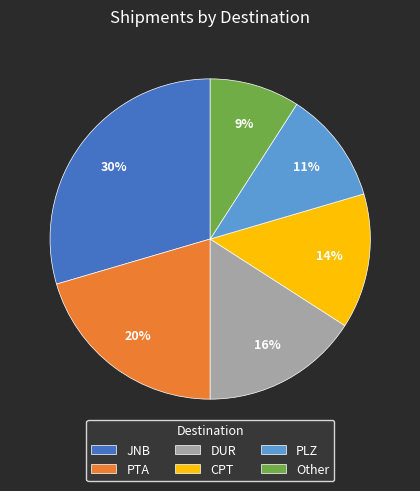

How many slices are in this pie chart?

6